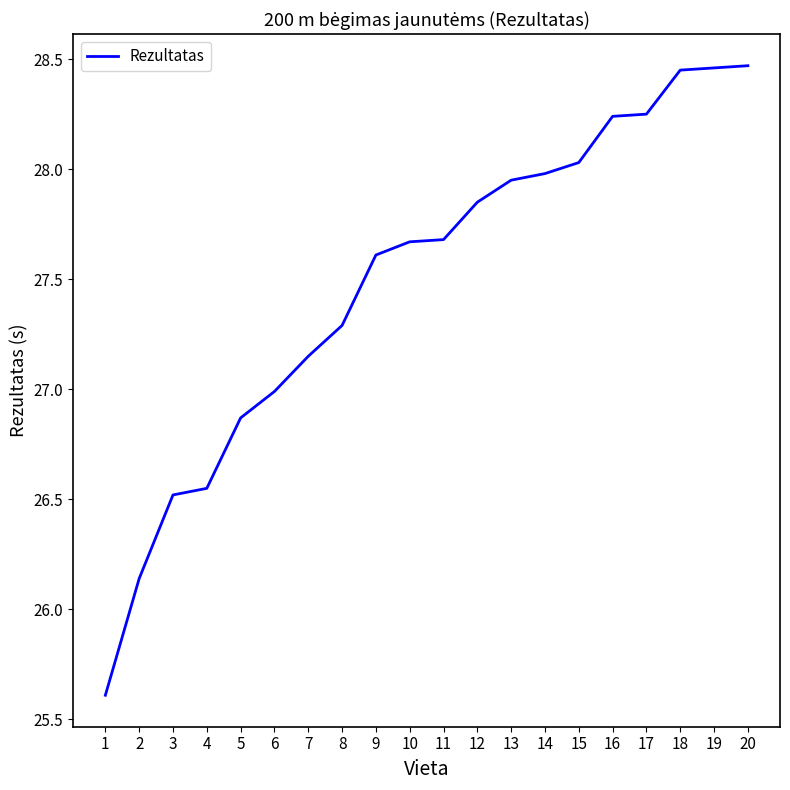

What is the smallest value displayed?

25.6